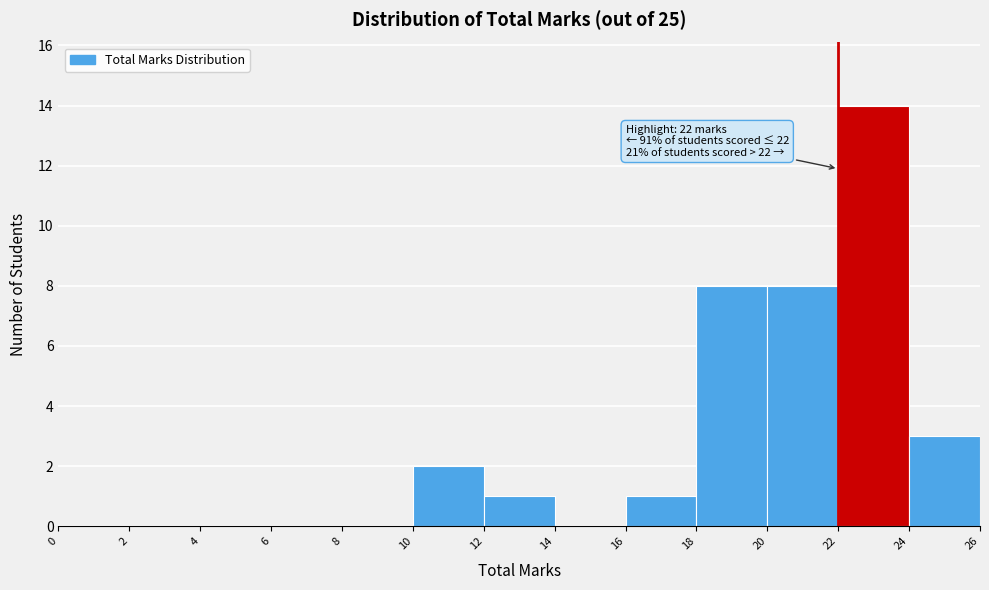

Which range on the x-axis has the tallest bar?

22 to 24